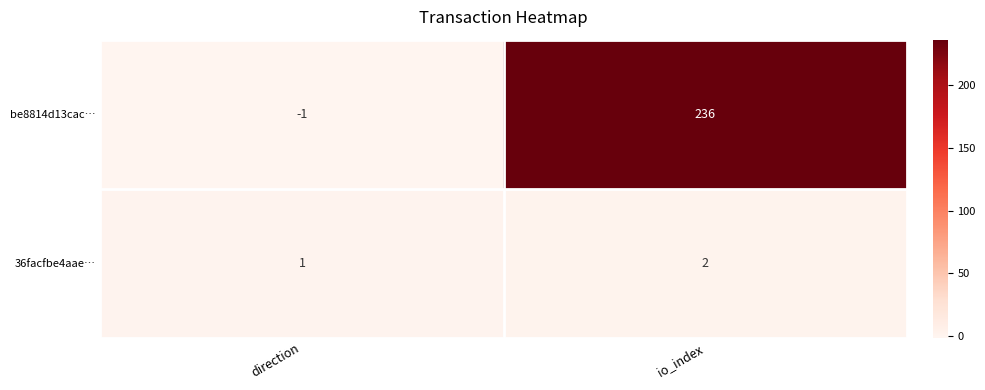

What is the sum of all 36facfbe4aae… values?

3